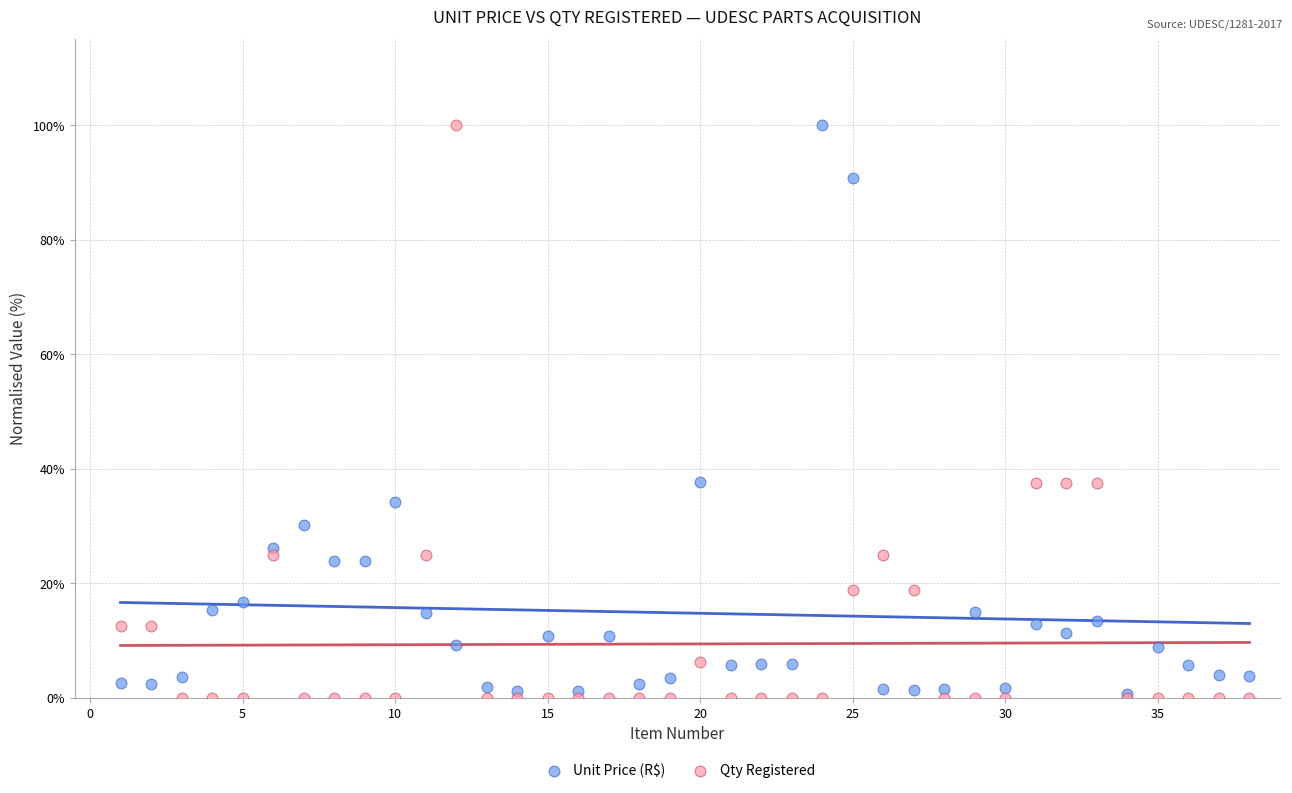

What are all the series names shown in the legend?

Unit Price (R$), Qty Registered